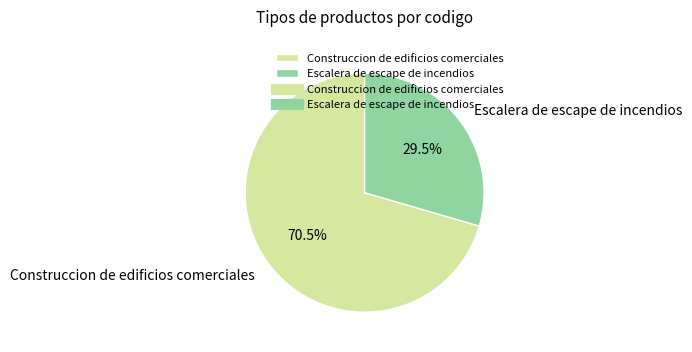

Is there any slice that represents more than half of the pie?

Yes